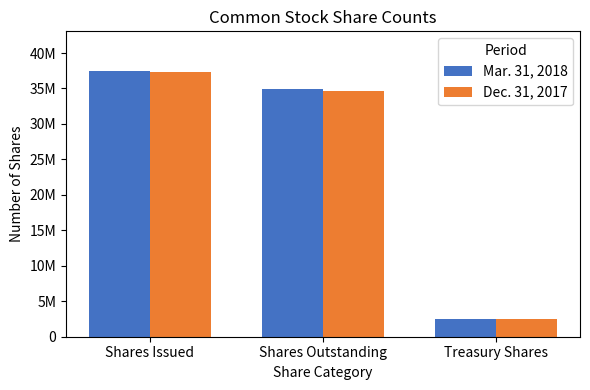

What are all the series names shown in the legend?

Mar. 31, 2018, Dec. 31, 2017